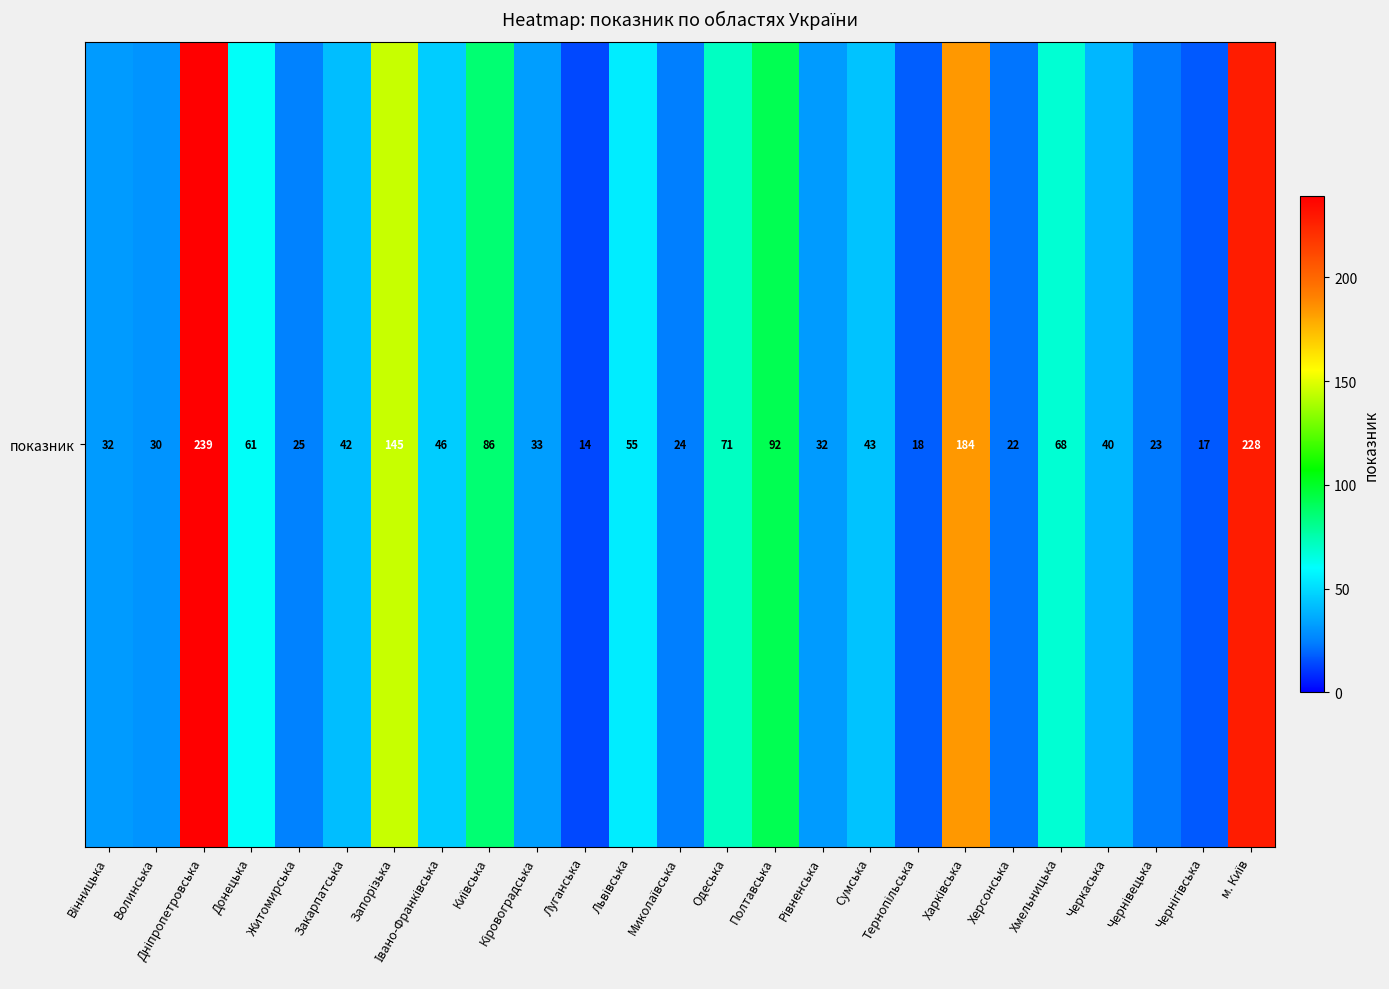

Where does the data first go above 42?

Дніпропетровська